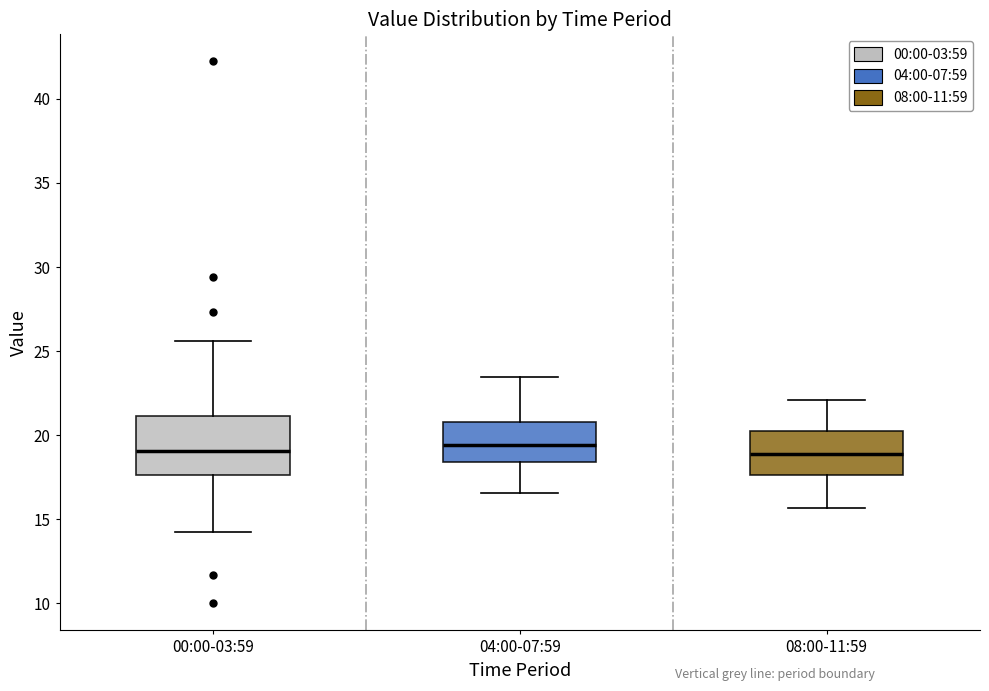

Comparing the boxes themselves (not the whiskers), which one is the tallest?

00:00-03:59